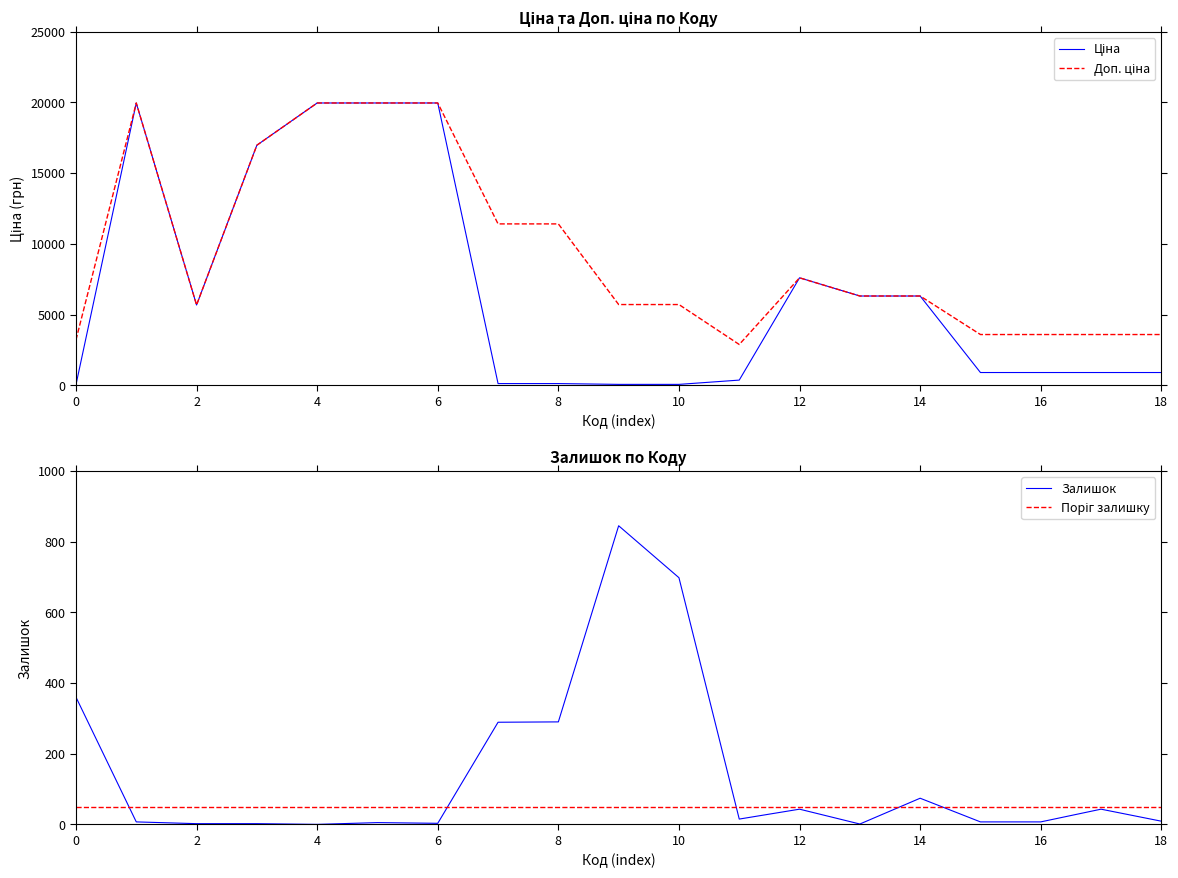

True or false: Ціна has more than 0 interior local peaks.

True